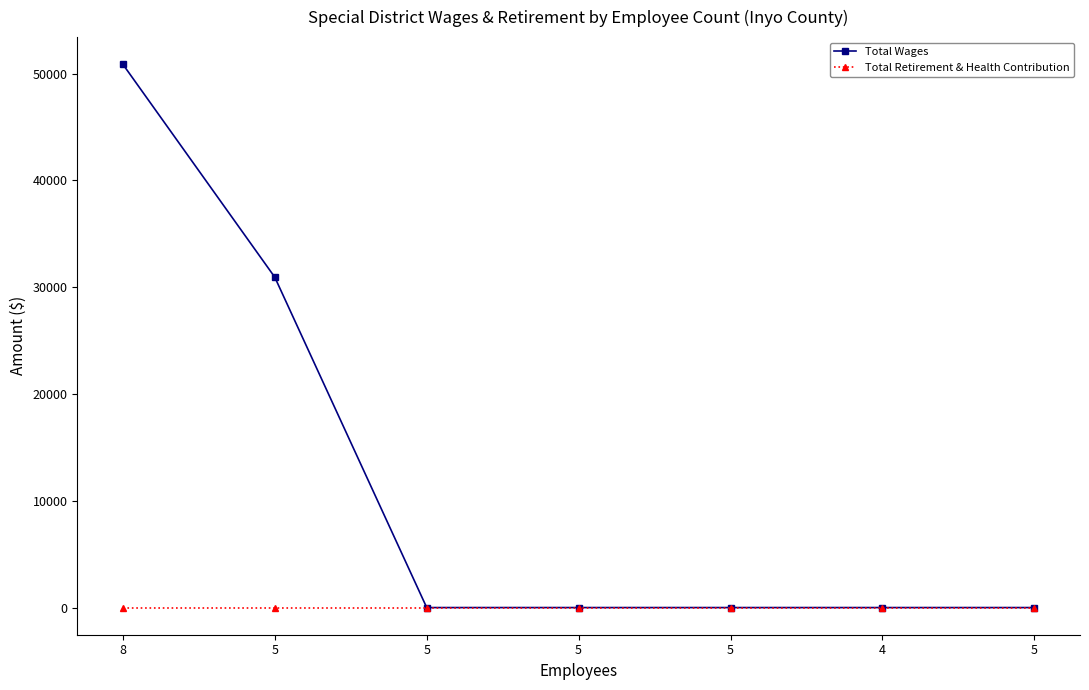

Is this an area chart (filled region under the line)?

No